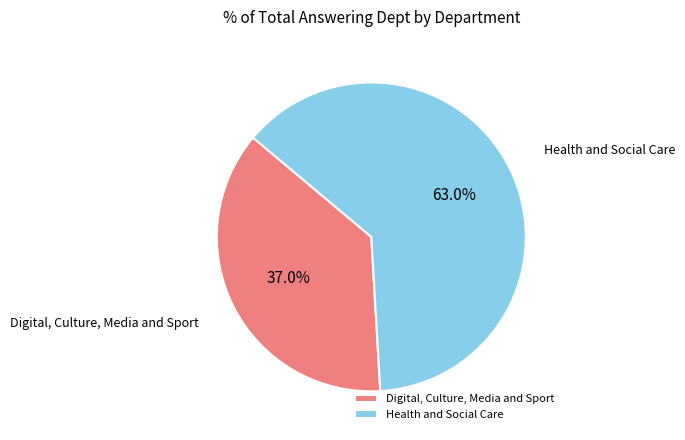

To the nearest percent, what is the combined percentage of Digital, Culture, Media and Sport and Health and Social Care?

100%